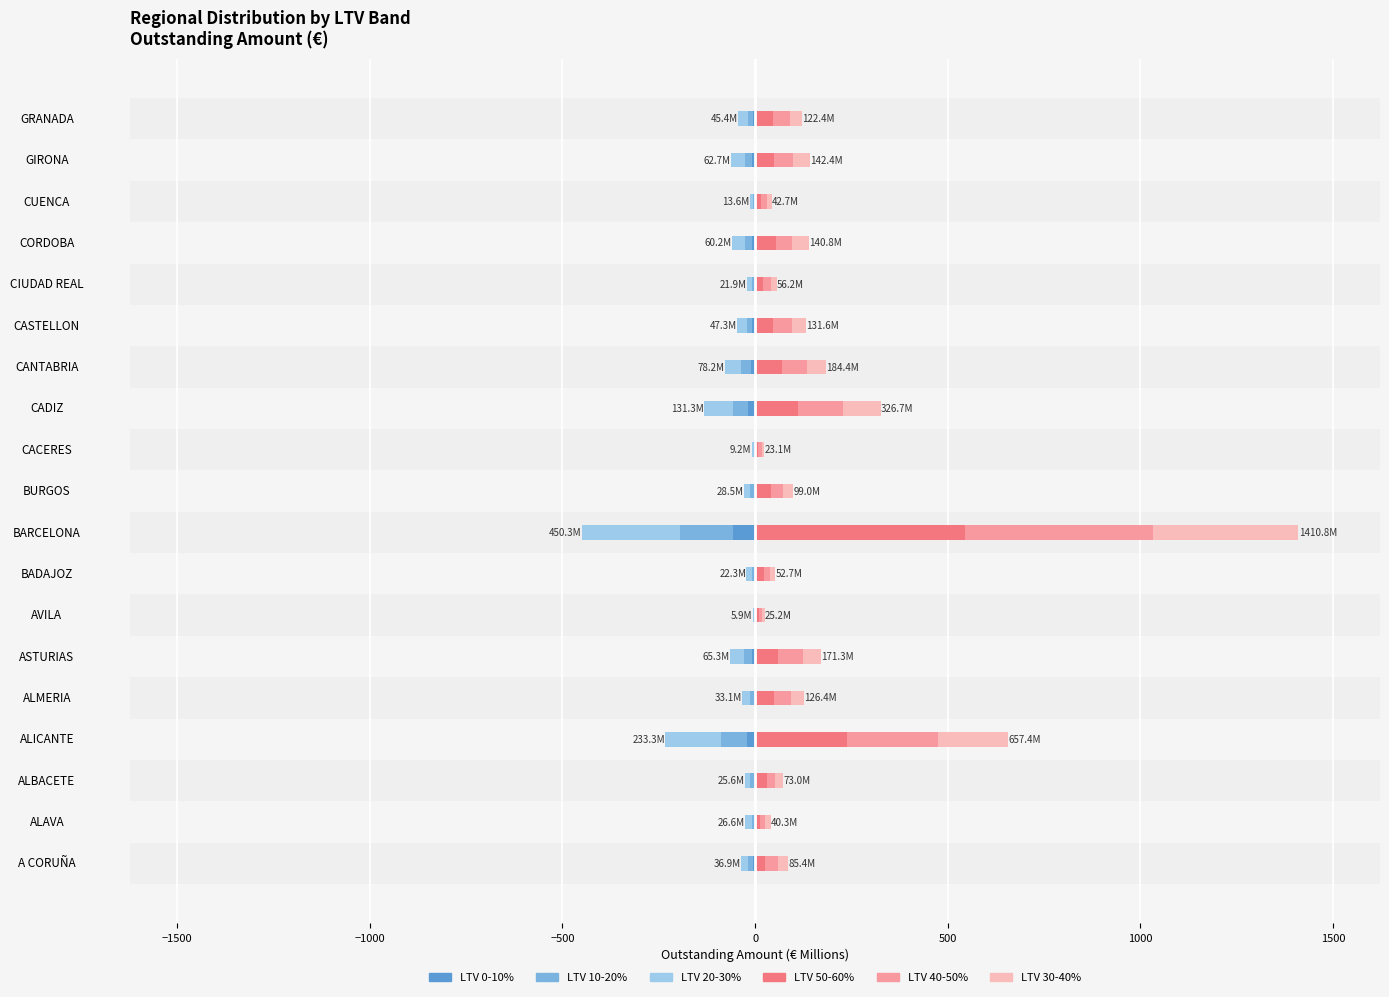

The 40-50% series shows 44.1 at ALMERIA. True or false?

True